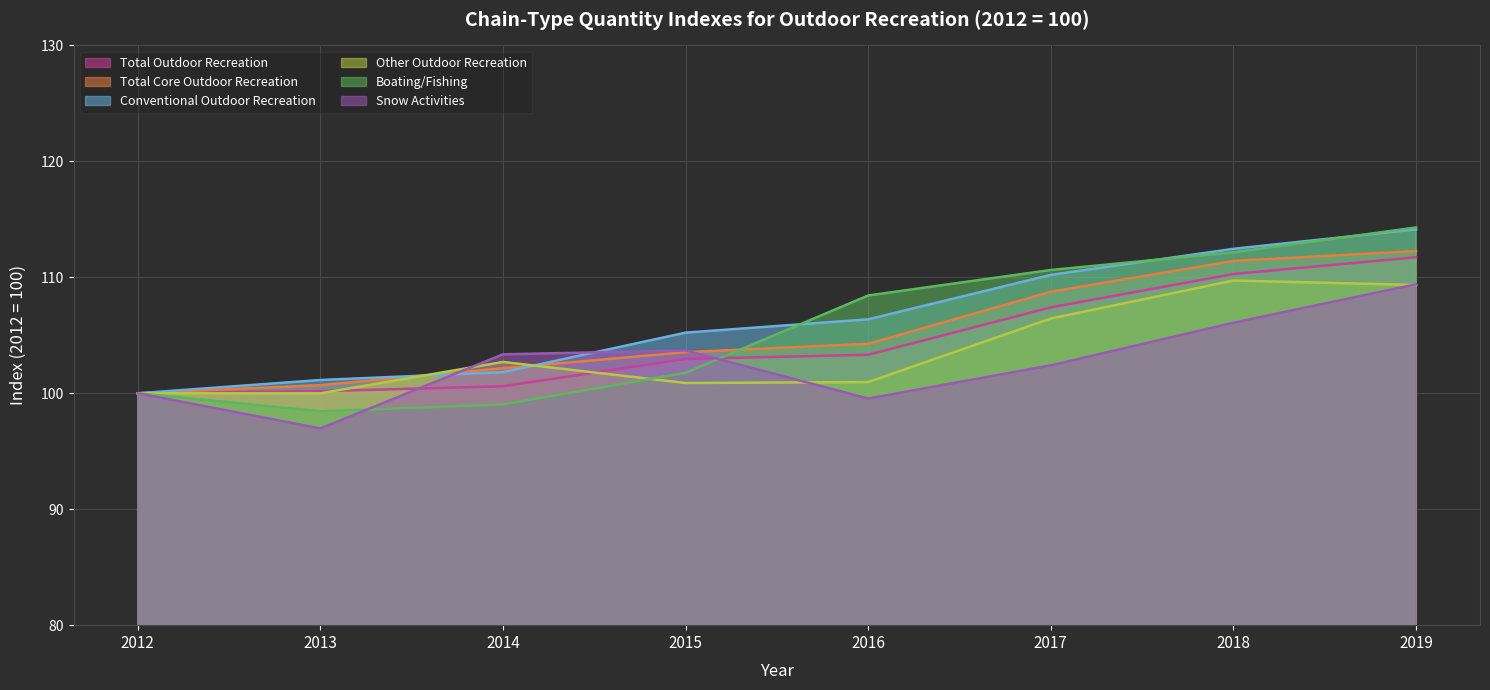

What is the difference between the Snow Activities values at 2014 and 2019?

6.0